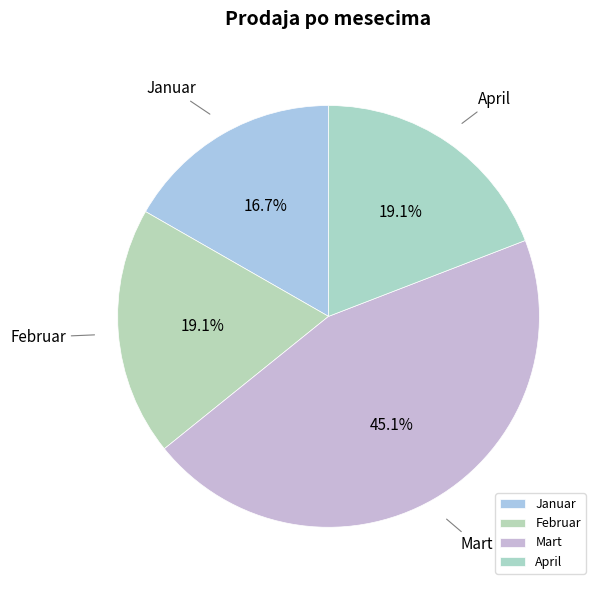

Combined, what portion of the pie is Januar and Februar?

35.8%